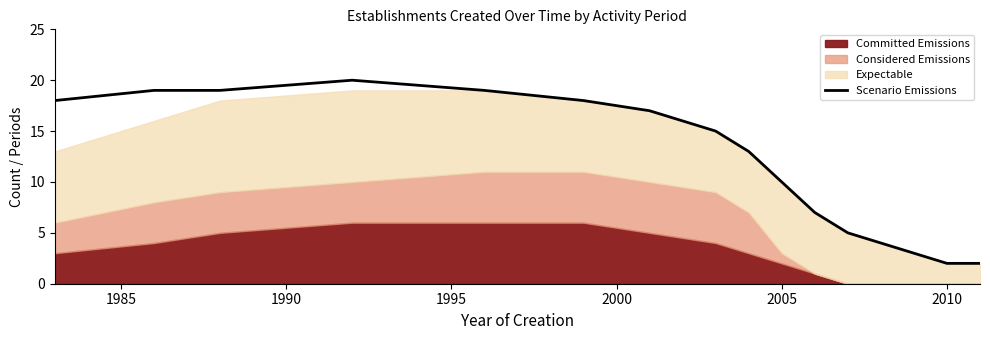

What is the maximum value for Scenario Emissions?

20